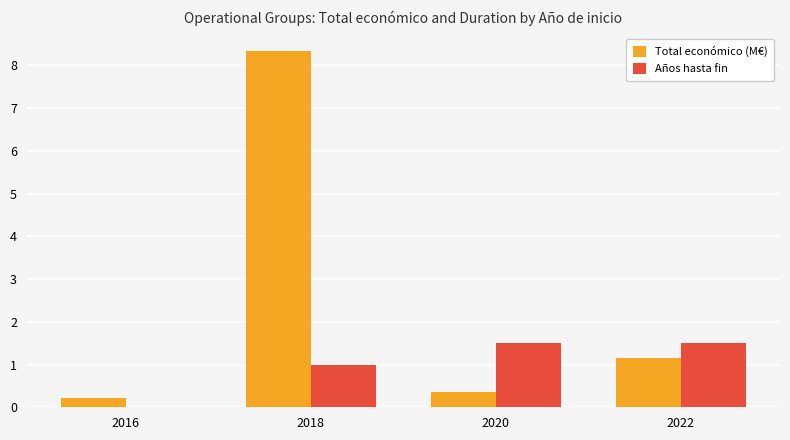

What is the greatest value displayed?

8.3